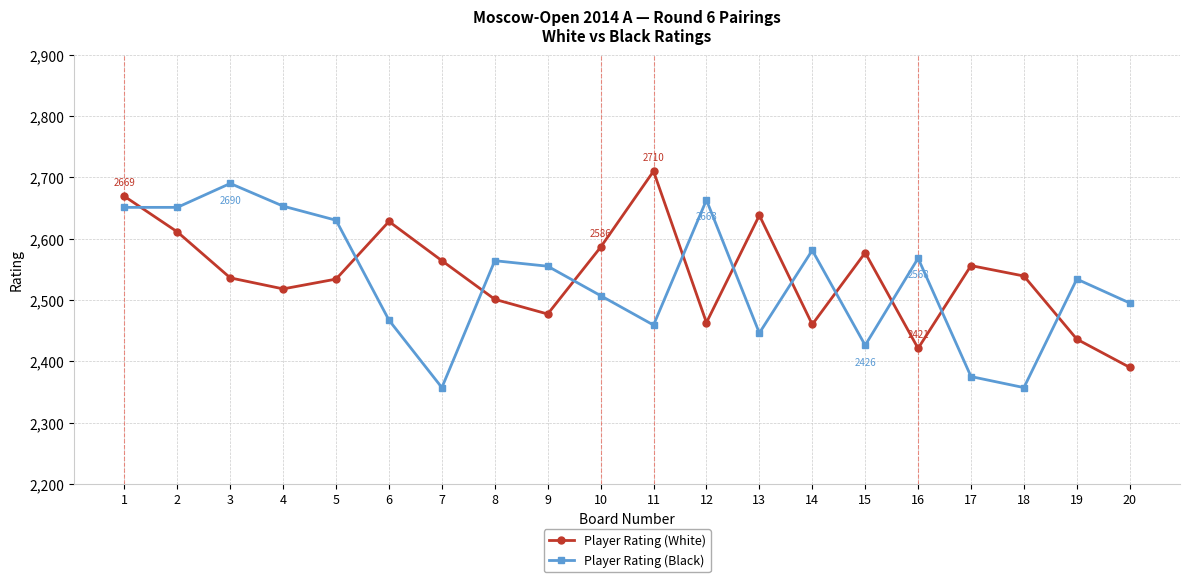

At 17, list the series in order from largest to smallest.

Player Rating (White), Player Rating (Black)